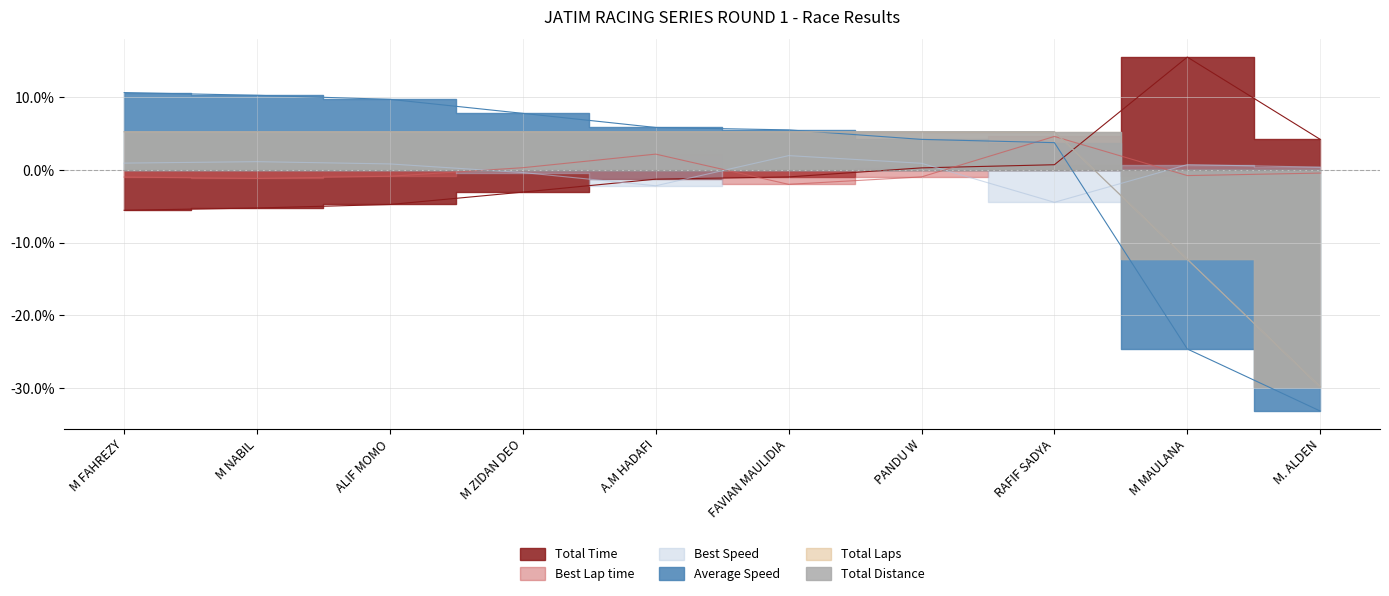

What is the lowest value of the Best Speed series?

-4.4